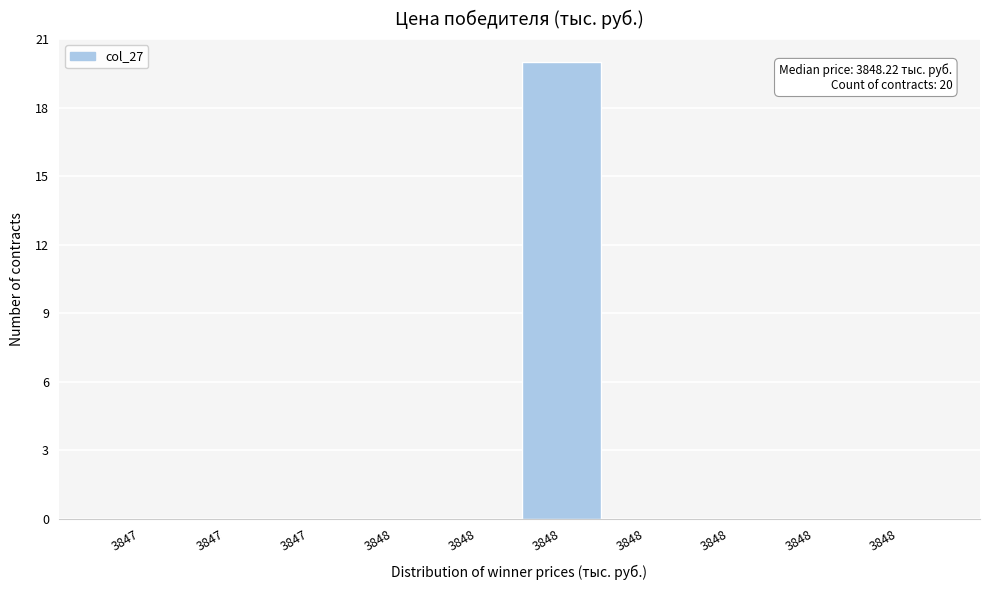

Are the bars horizontal?

No